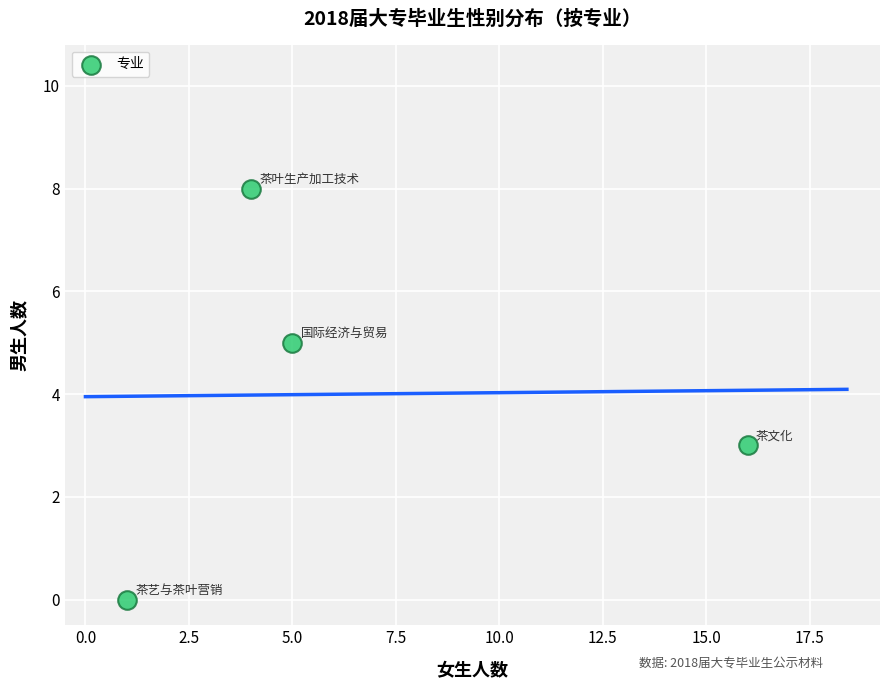

What is the average Y value?

4